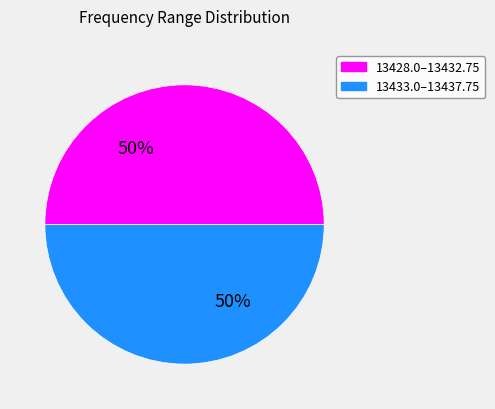

To the nearest percent, what is the average slice percentage?

50%